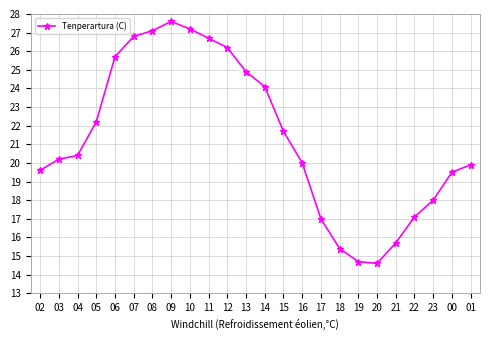

How many interior local peaks (higher than both neighbors) does the data have?

1